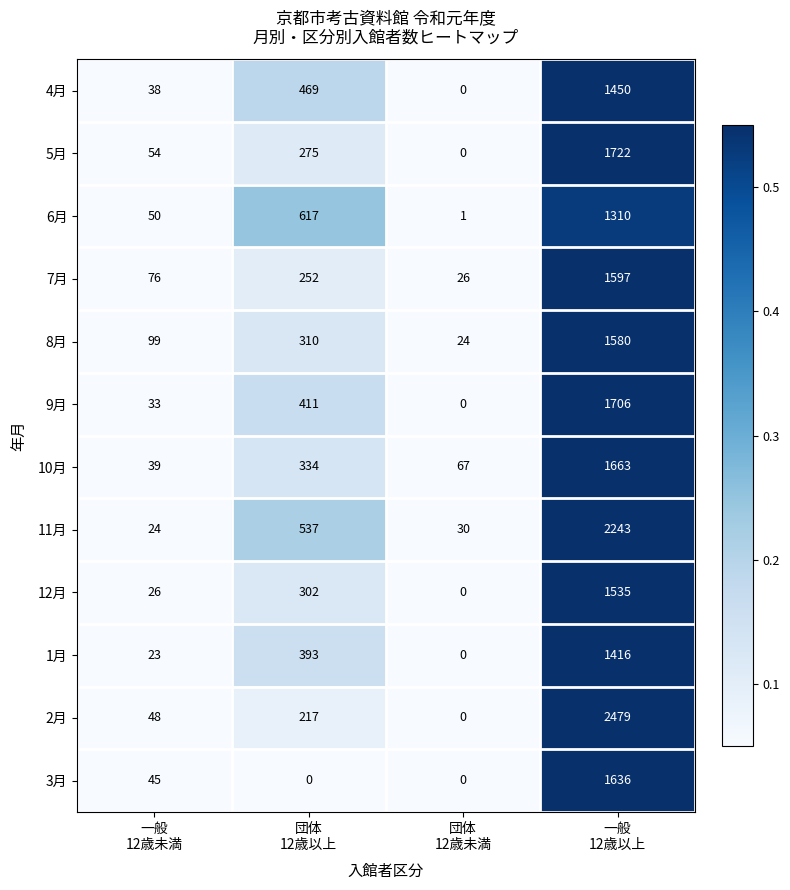

What is the difference between the maximum and second lowest values in the 10月 series?

1596